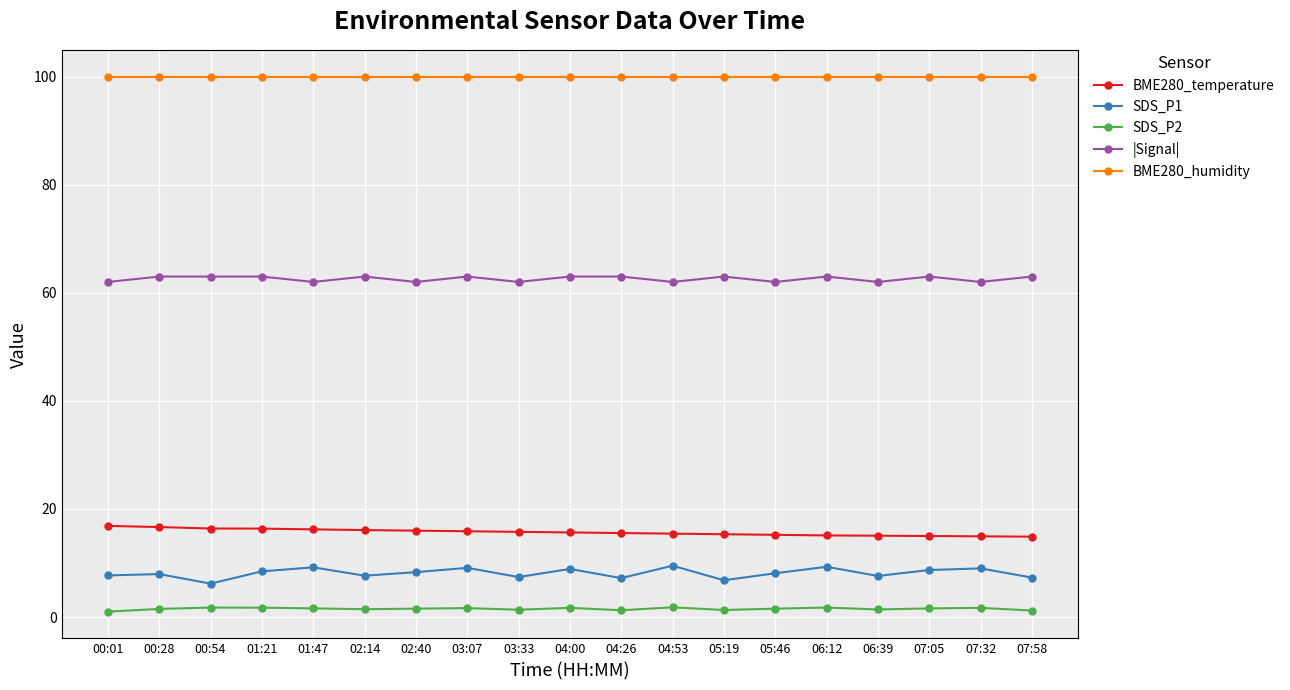

True or false: SDS_P1 and BME280_humidity intersect in this chart.

False